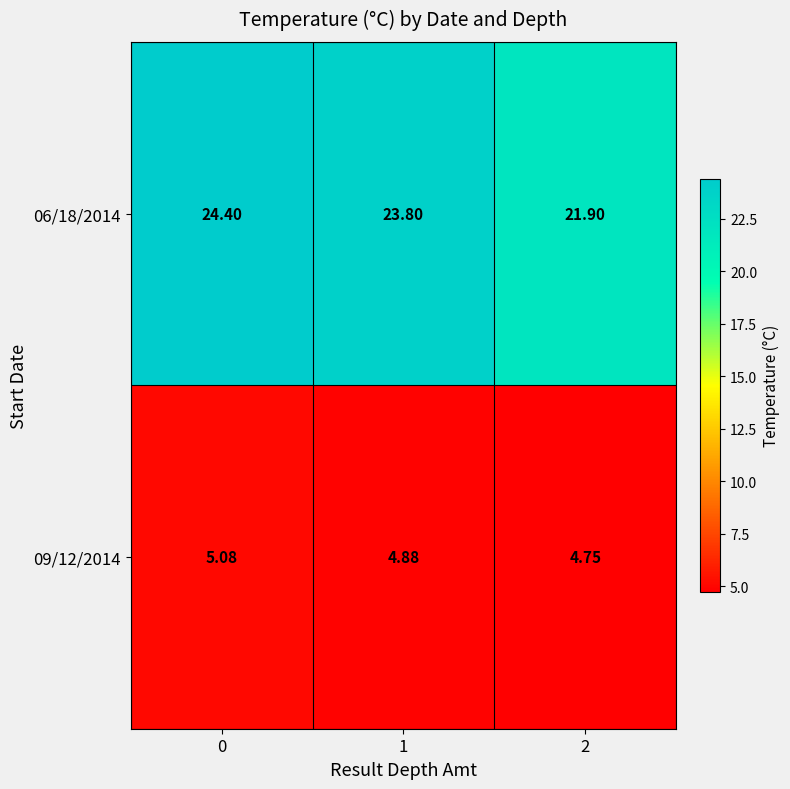

How many data points does each series have?

3